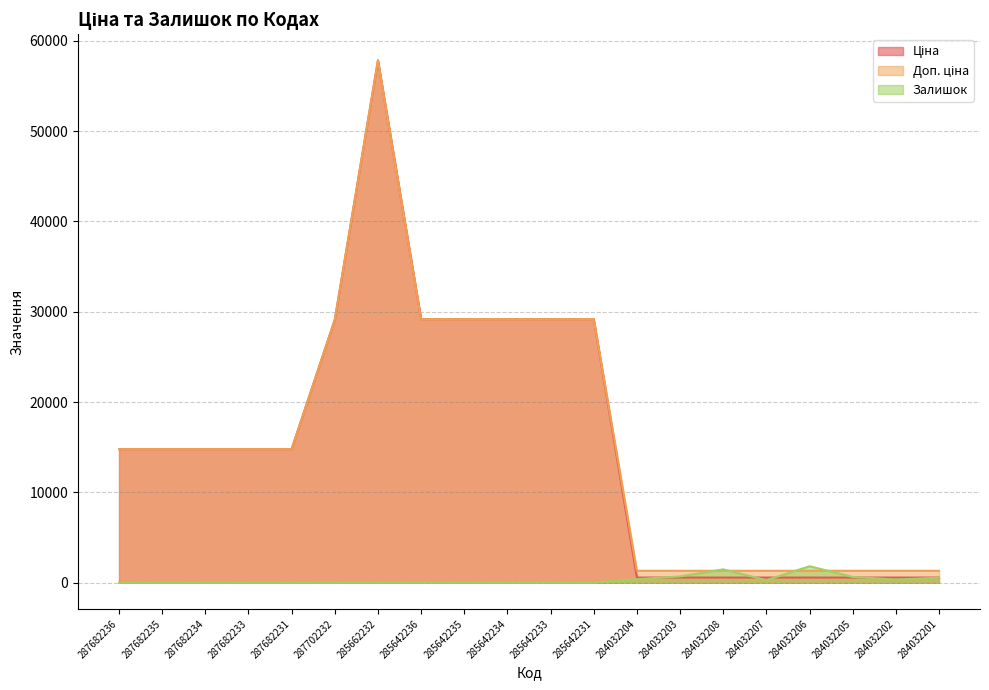

Where does the Залишок series first go above 17?

285642233